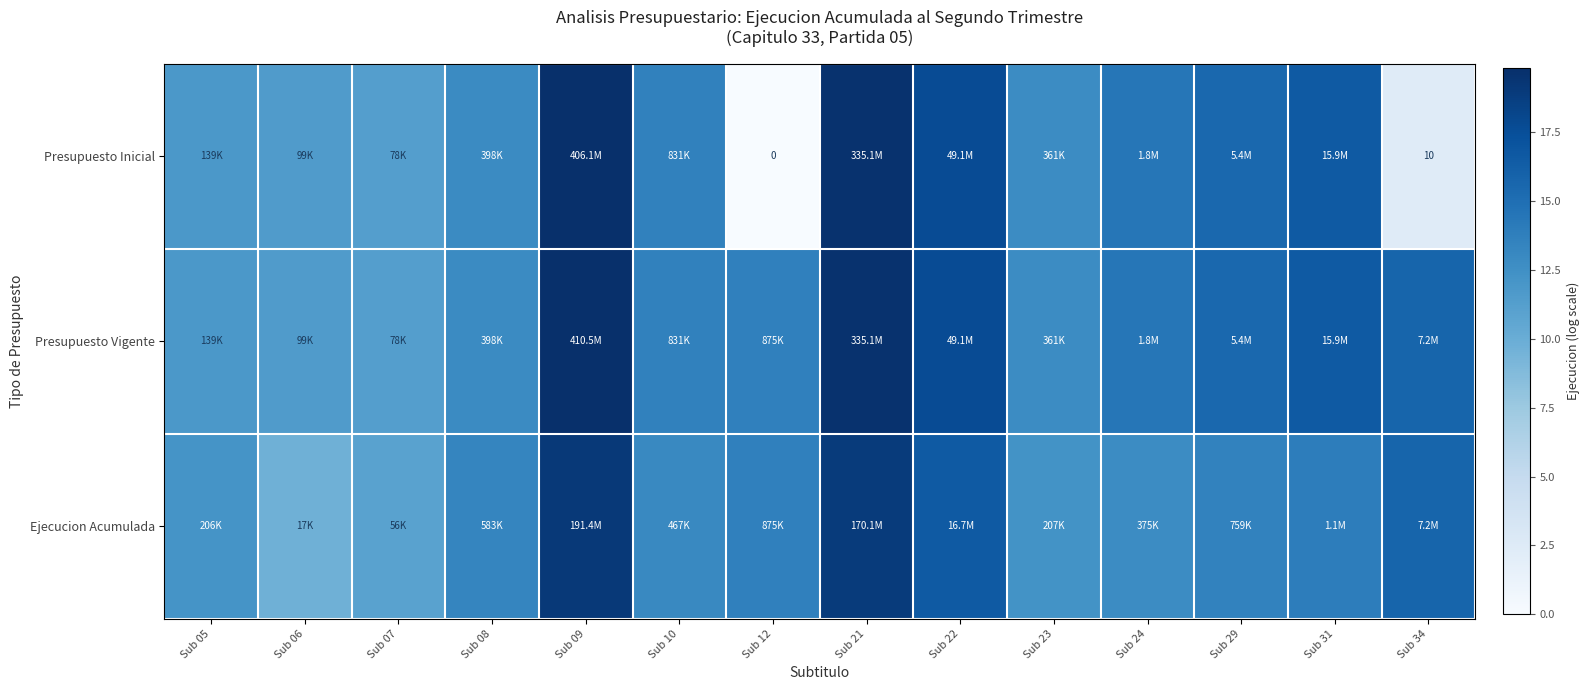

Which series has the widest spread of values?

Presupuesto Inicial